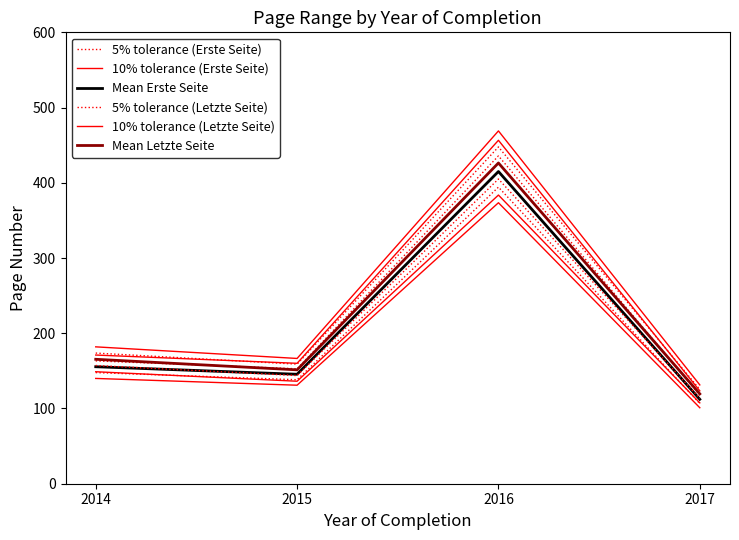

How many categories are shown in the chart?

4